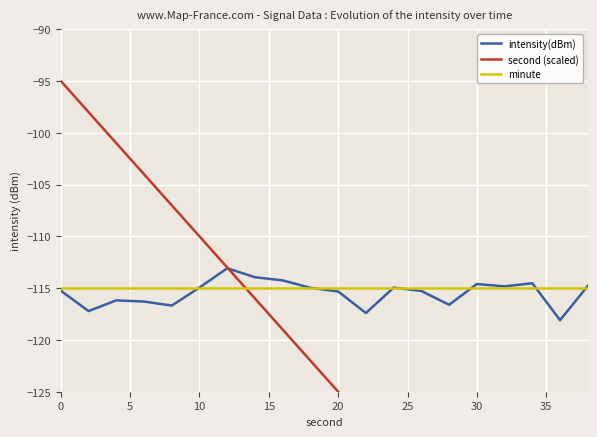

The value of minute at 30 is -42.4. True or false?

False